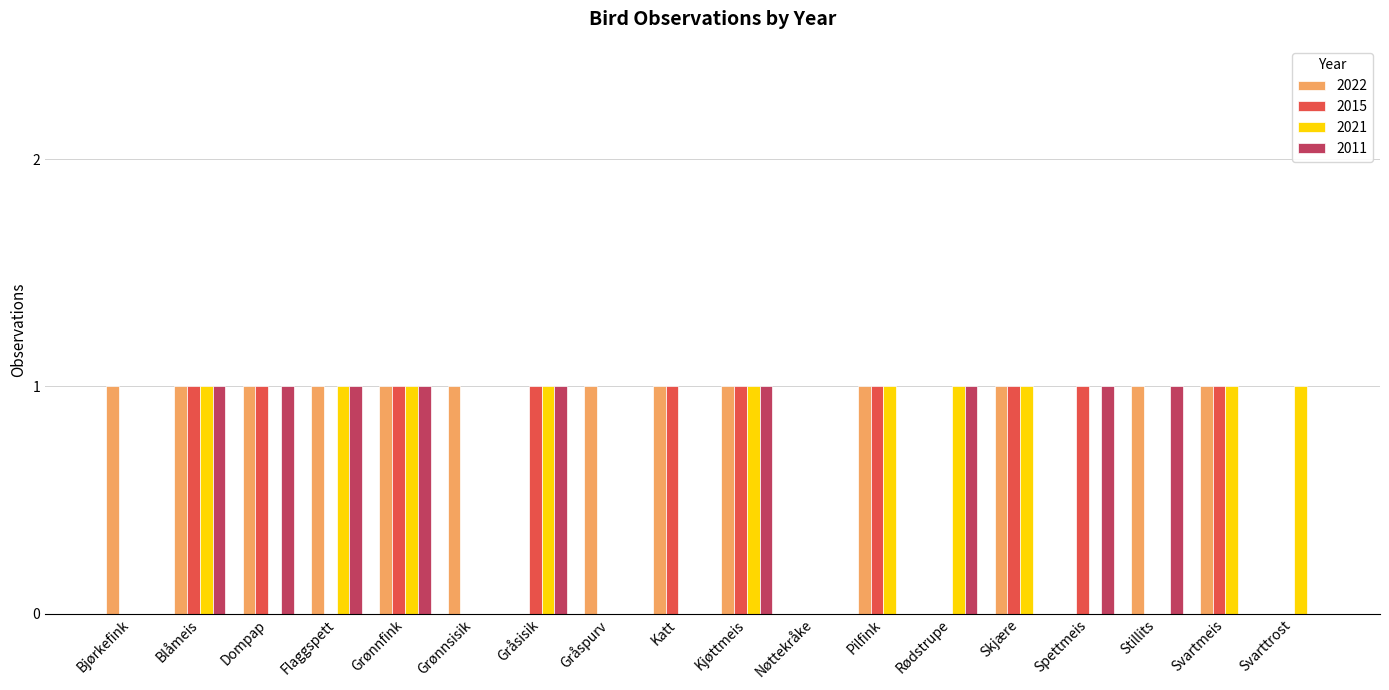

What is the total value across all series at Gråsisik?

3